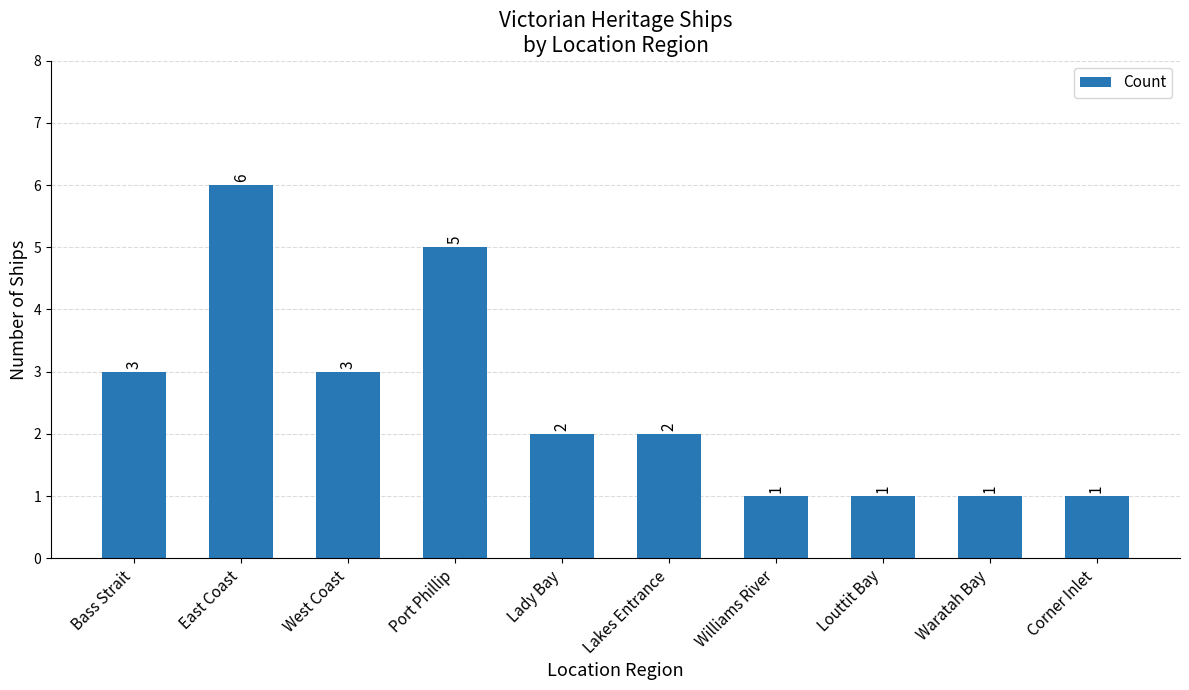

How many distinct data groups are displayed?

1